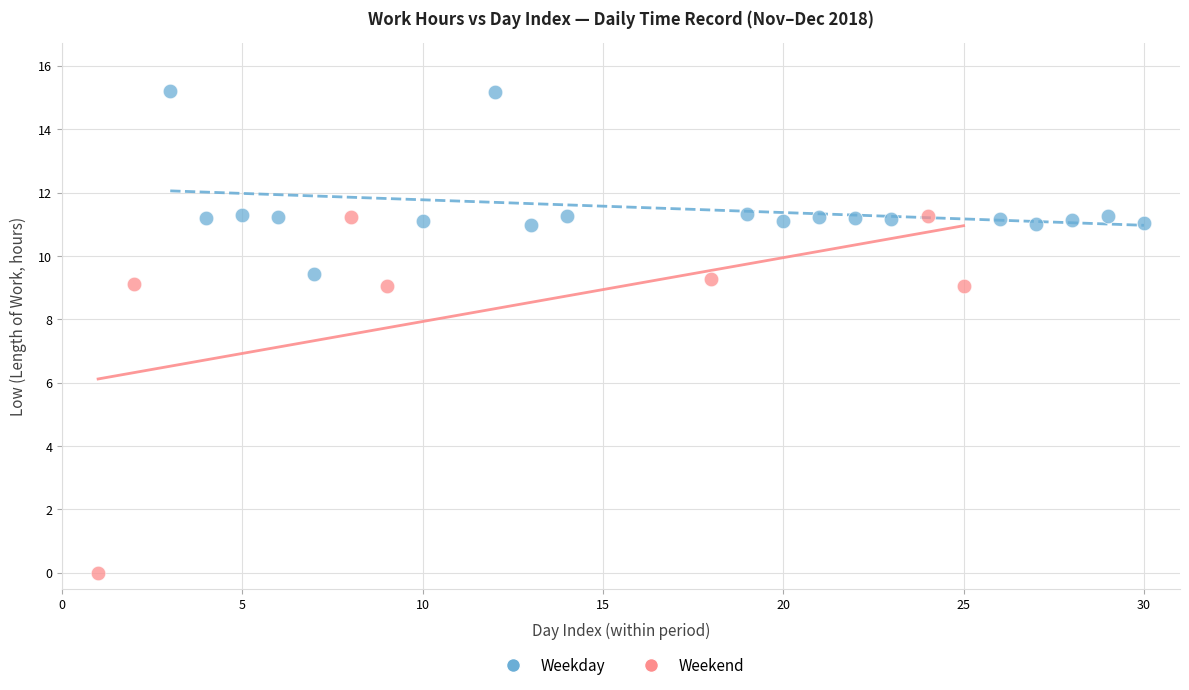

Which series contains the lowest Y value?

Weekend